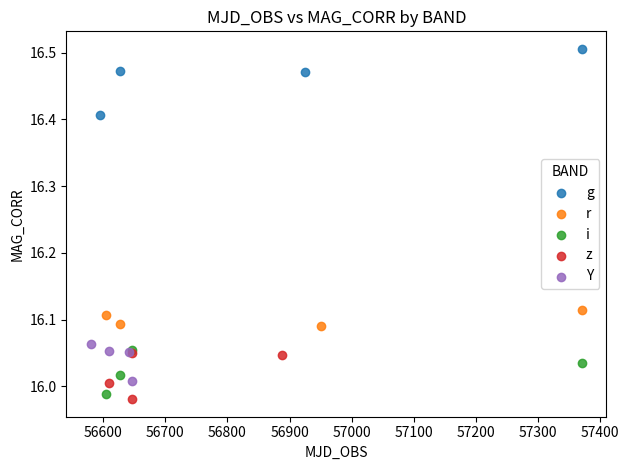

Which series contains the highest Y value?

g